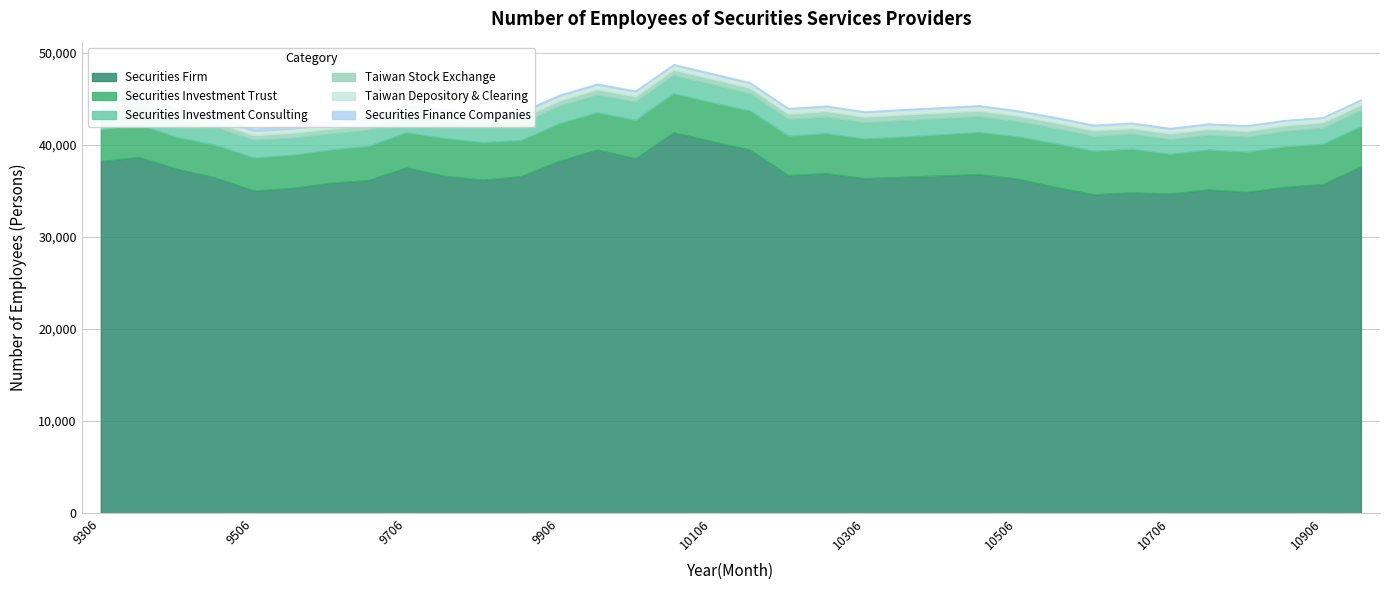

True or false: Taiwan Stock Exchange has a value of 565 at 9612.

True